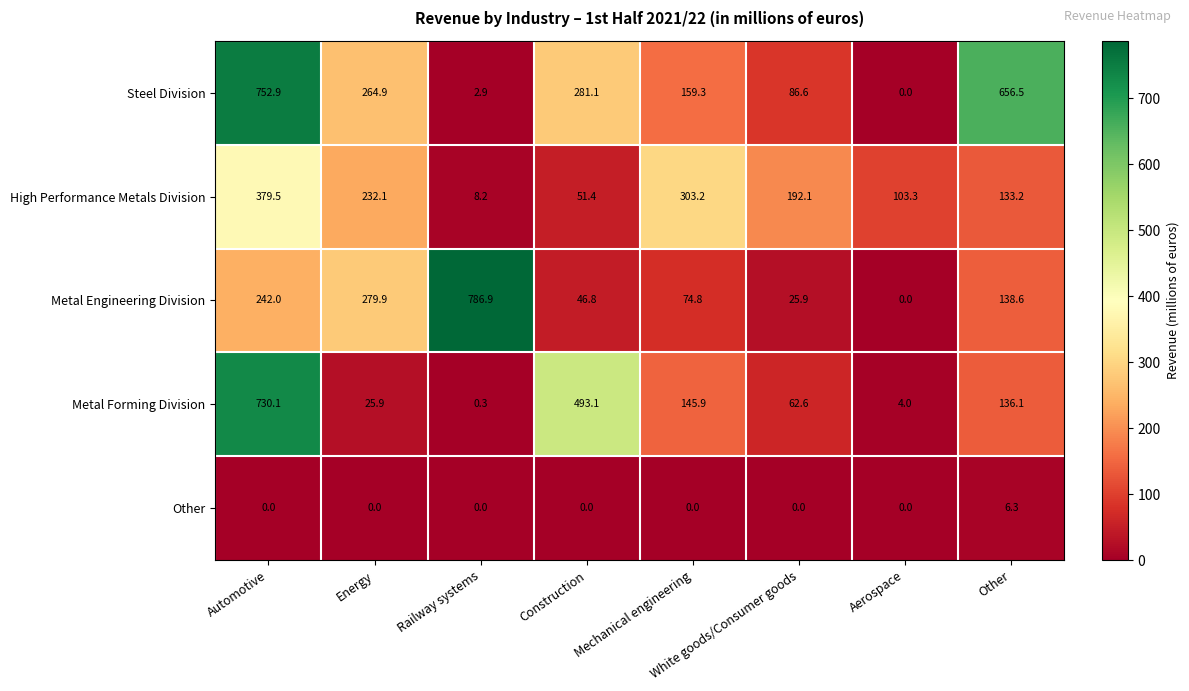

Which series has the widest spread of values?

Metal Engineering Division